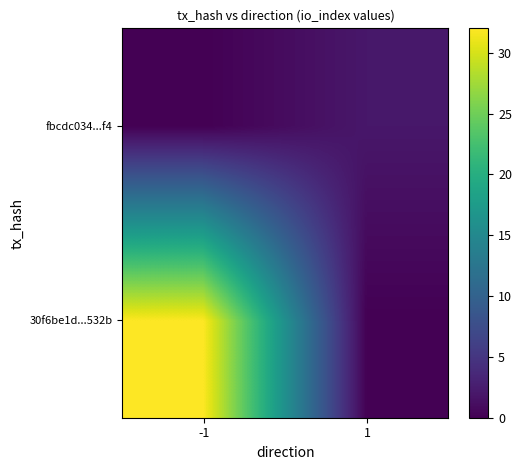

At which category is the sum across all series the highest?

-1